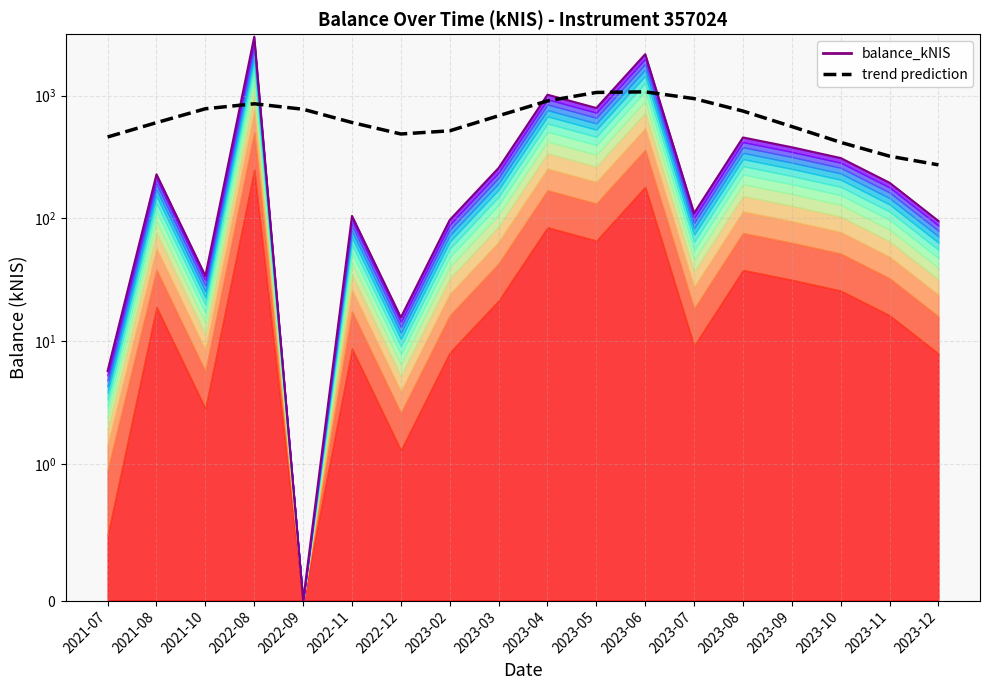

The value of trend prediction at 2022-12 is 760.4. True or false?

False